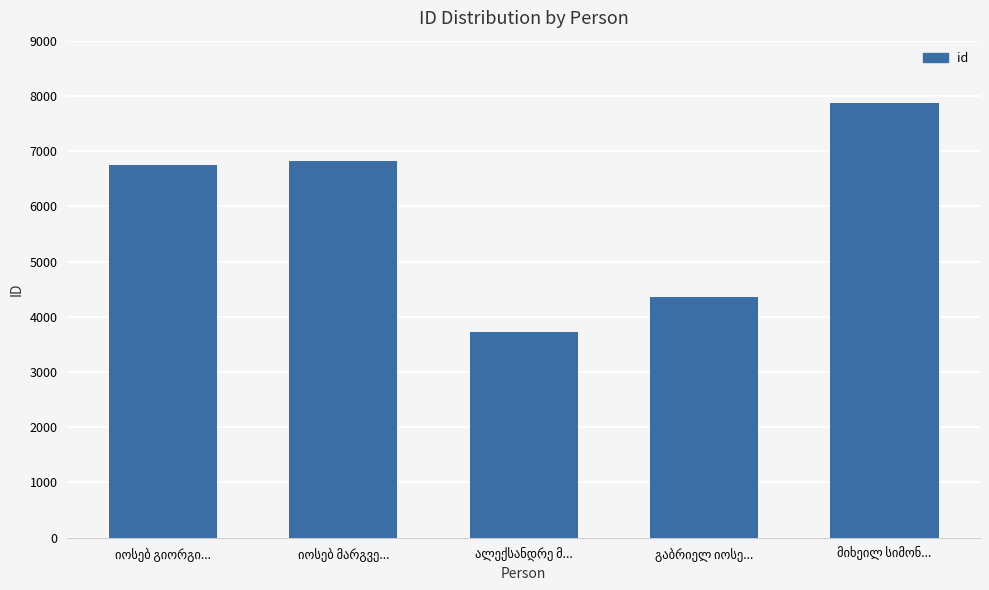

What is the greatest value displayed?

7880